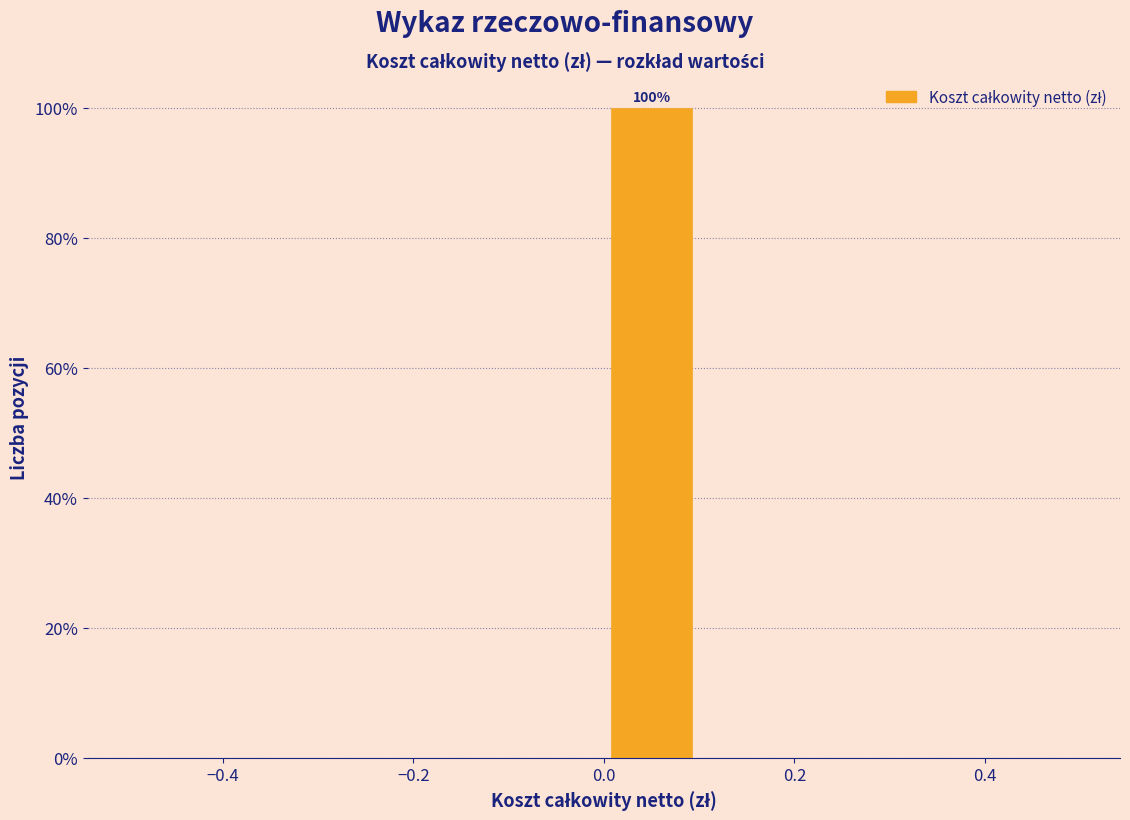

Which range on the x-axis has the tallest bar?

0.0 to 0.1